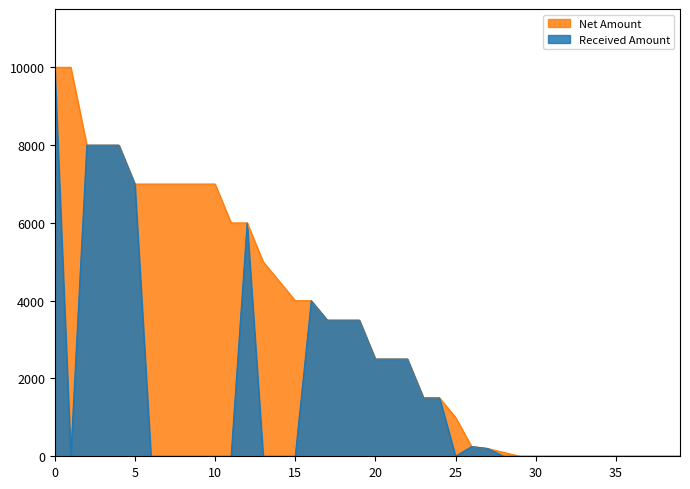

True or false: Received Amount and Net Amount cross at least once.

False